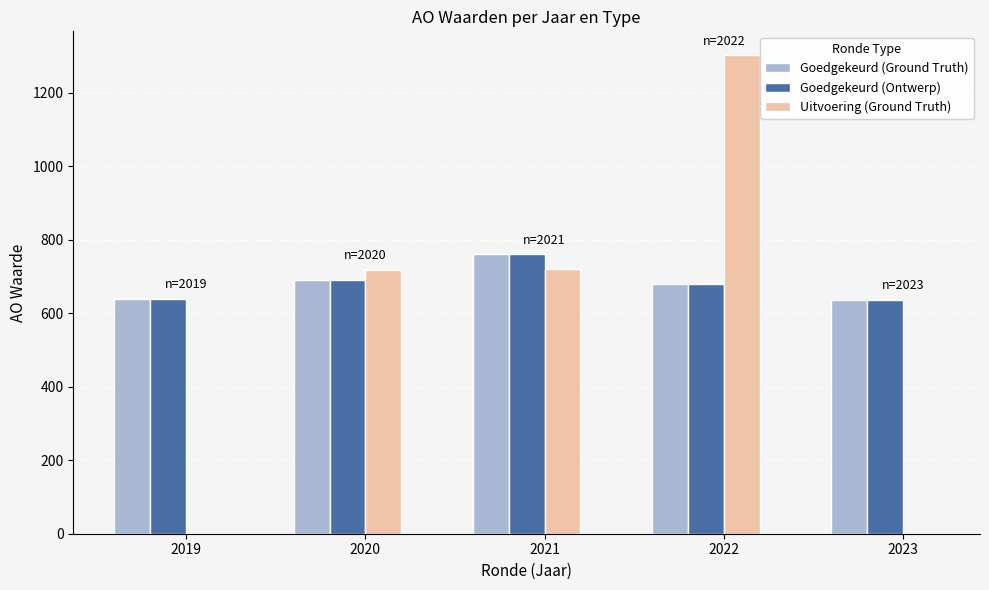

At which label does Goedgekeurd (Ground Truth) first exceed 680?

2020